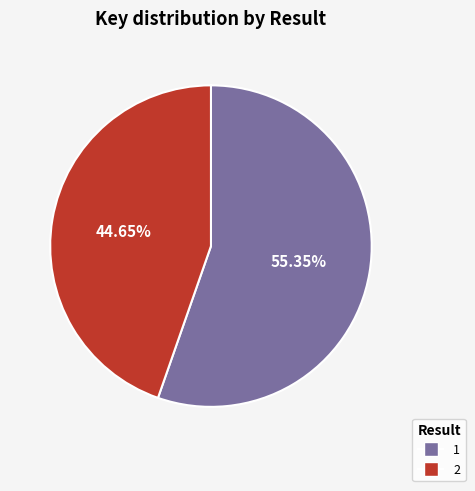

Count the number of slices in the pie.

2